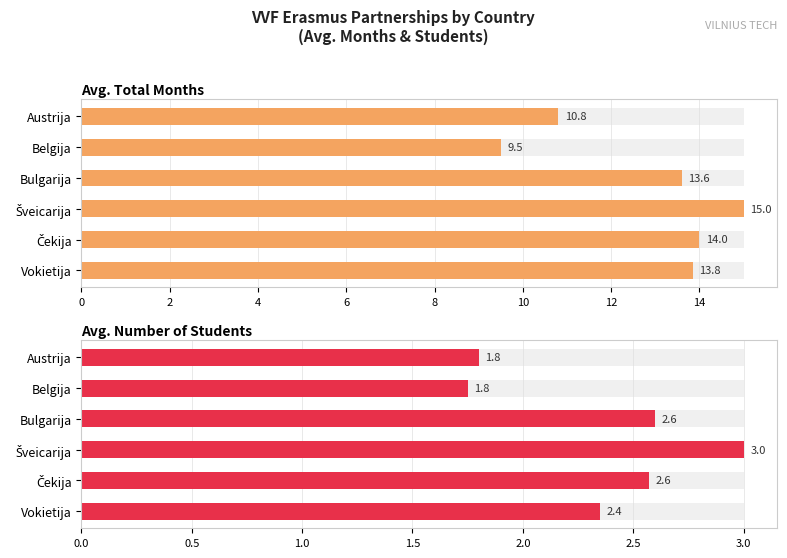

What is the average value of the Avg. Total Months series?

12.8